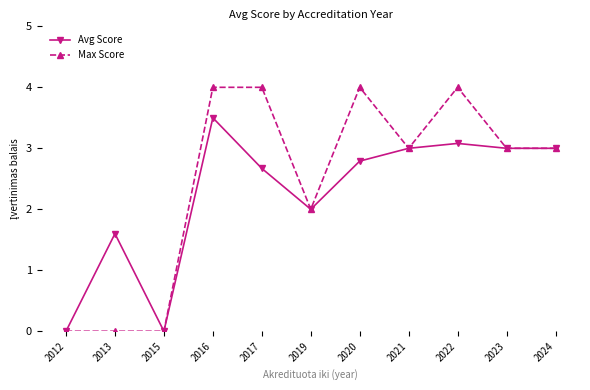

At which label does Max Score first exceed 3?

2016